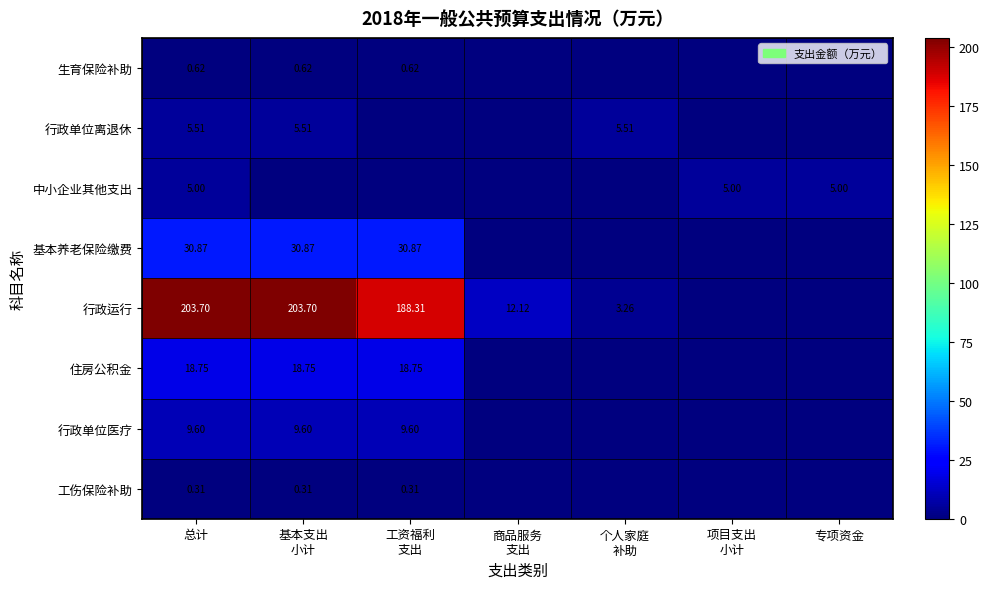

True or false: 行政运行 has a value of 0.0 at 项目支出 小计.

True